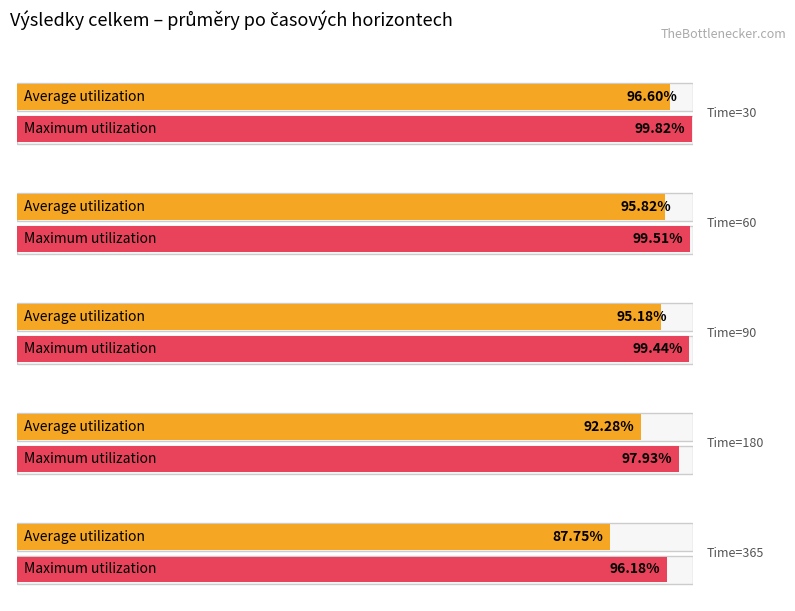

Which category has the highest value across all series?

30